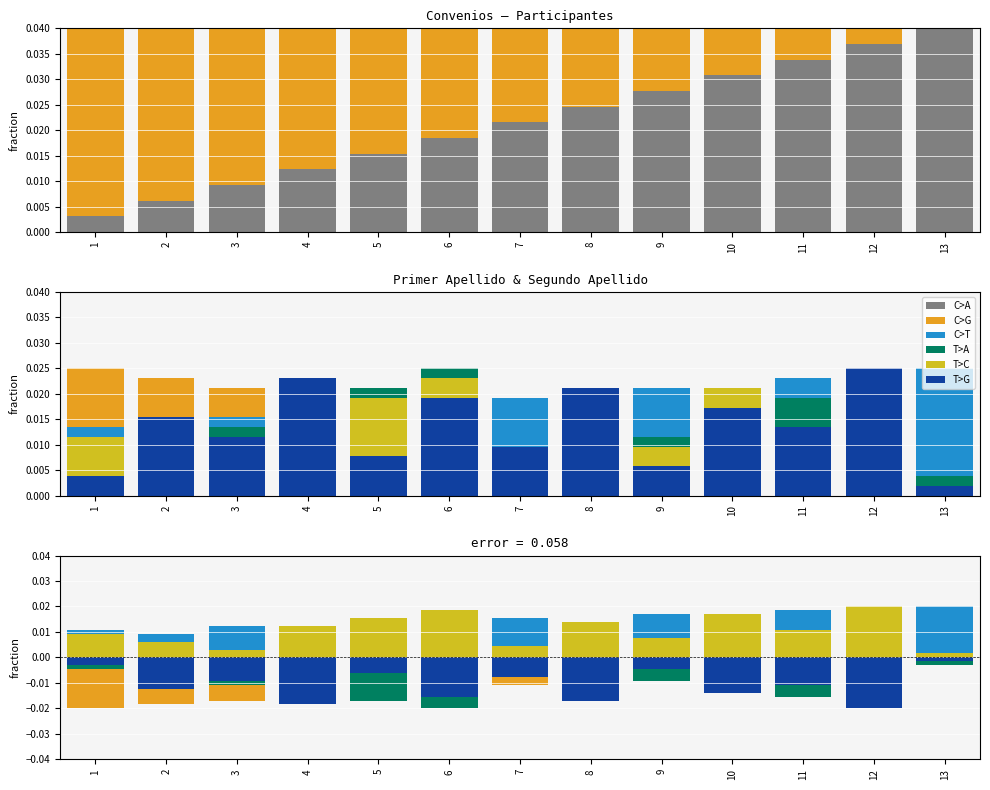

Which series has the largest total across all categories?

C>A